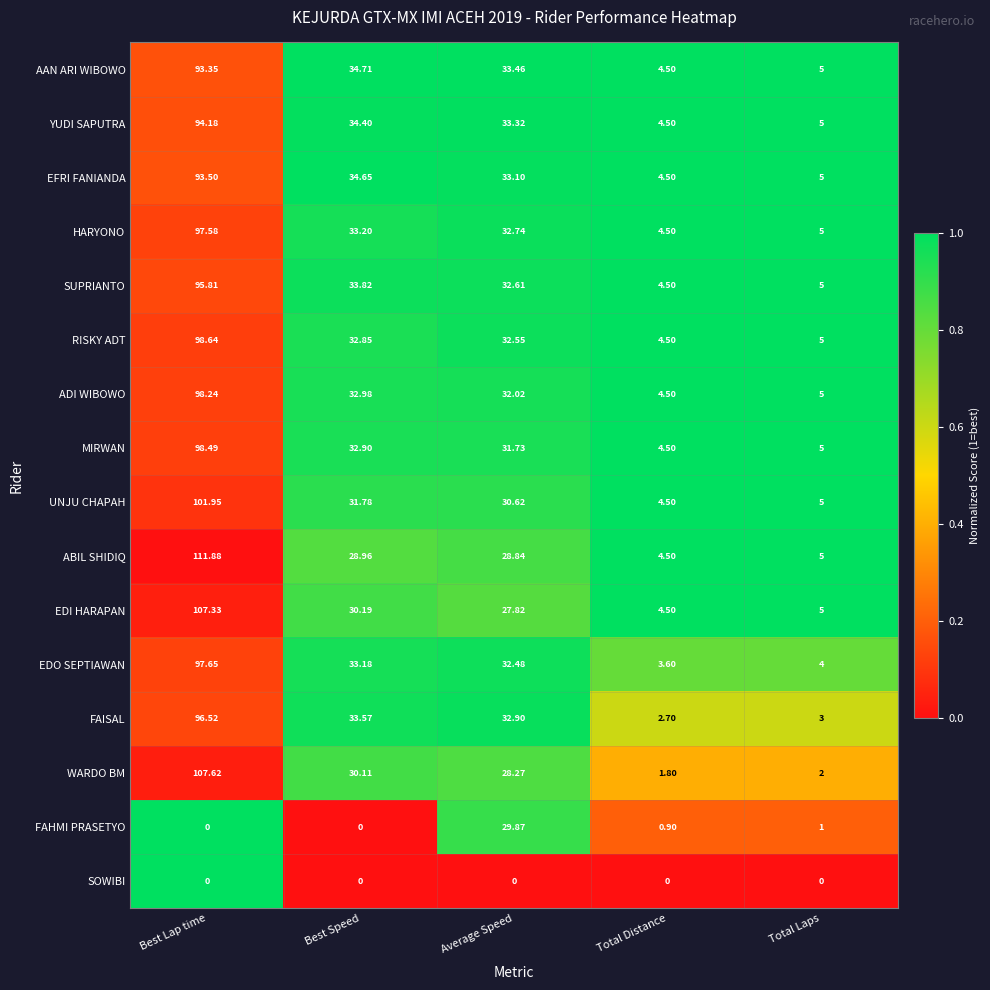

Between Best Speed and Average Speed, which series saw the biggest shift?

FAHMI PRASETYO